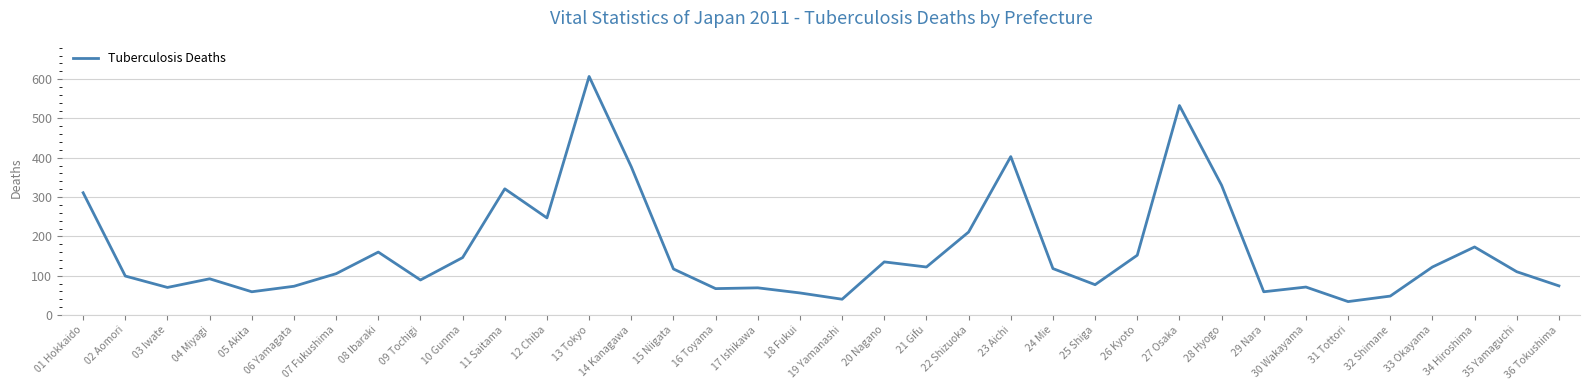

What is the difference between the maximum and minimum values?

573